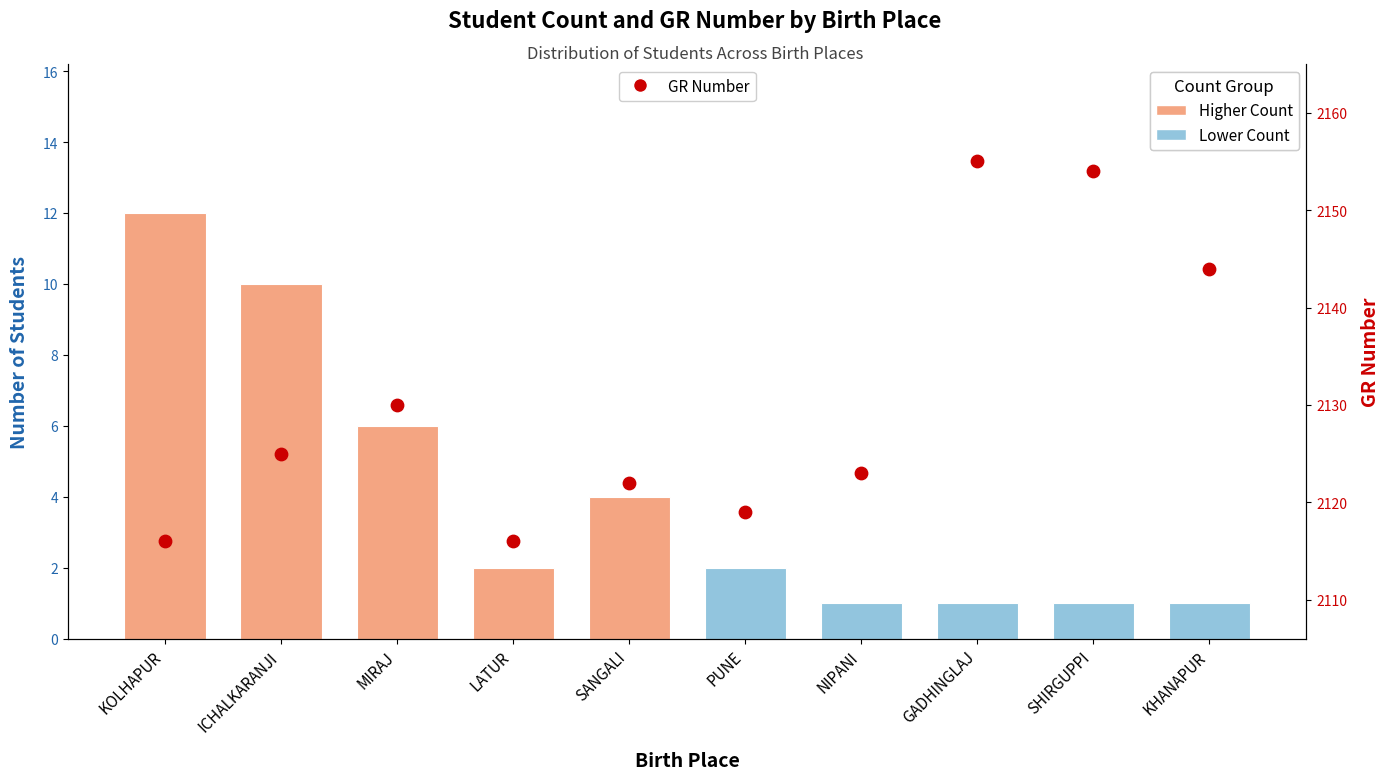

Which has a higher value, LATUR or PUNE?

PUNE